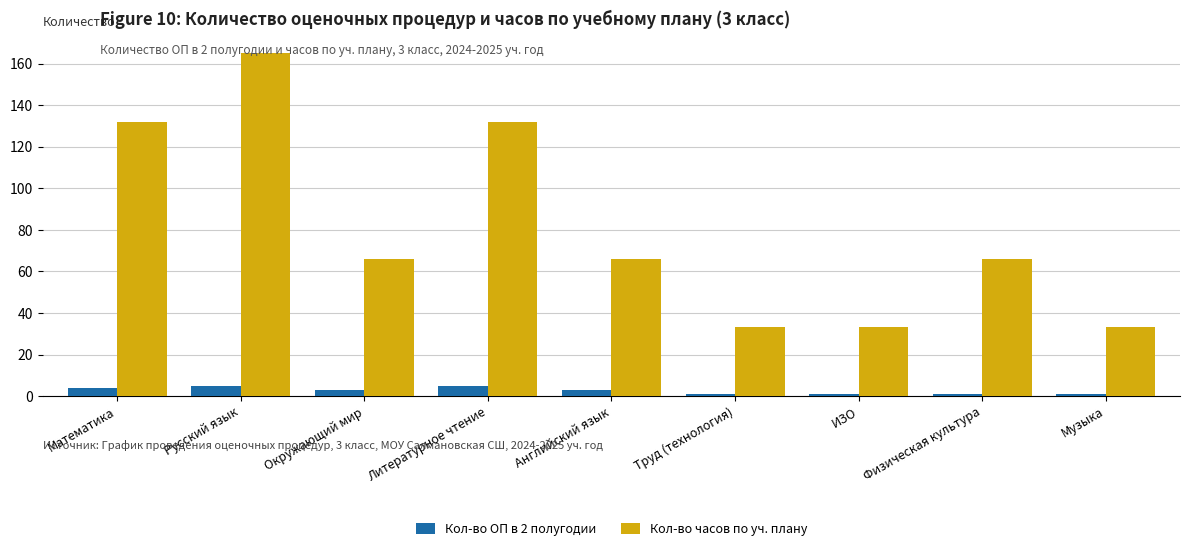

Which series has the largest range (max minus min)?

Кол-во часов по уч. плану